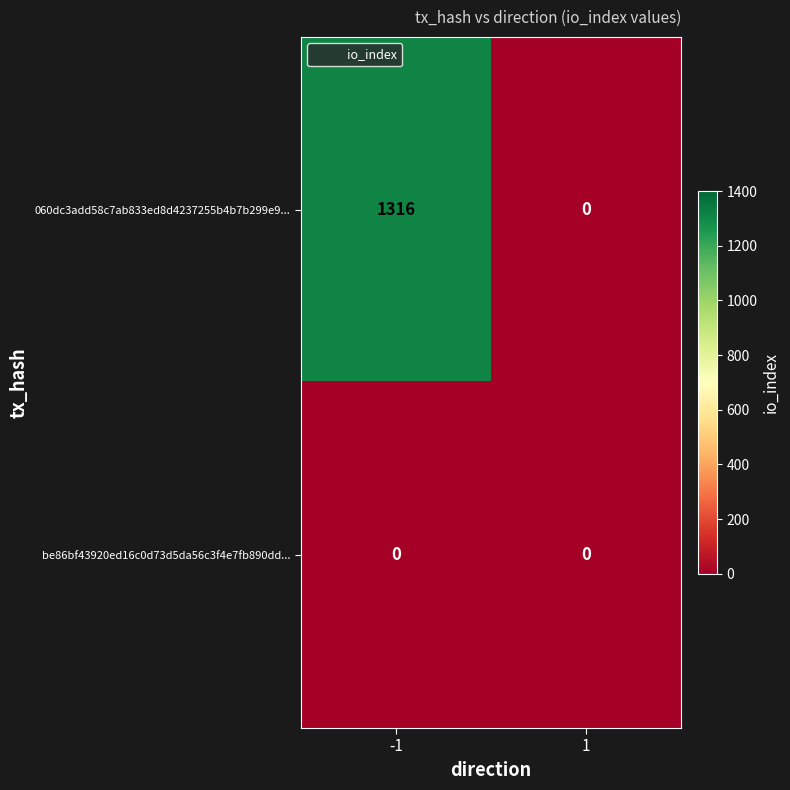

Which series changed the most between -1 and 1?

060dc3add58c7ab833ed8d4237255b4b7b299e9...